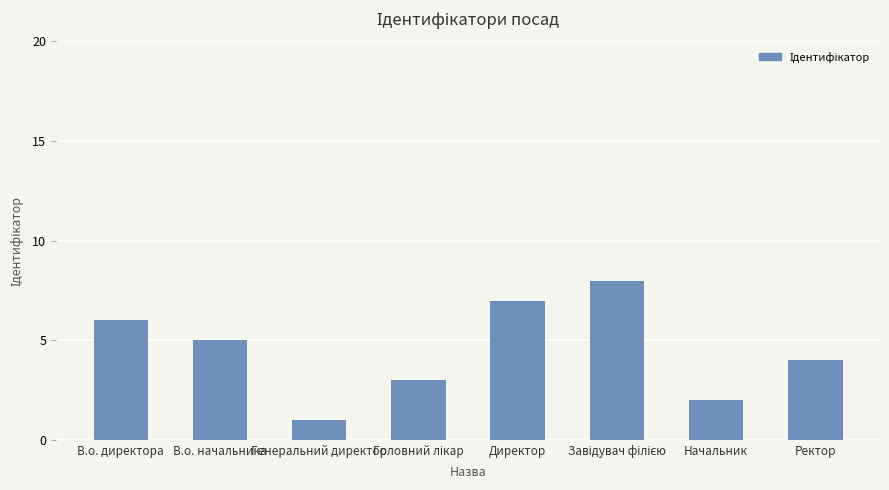

What is the difference between the second highest and minimum values?

6